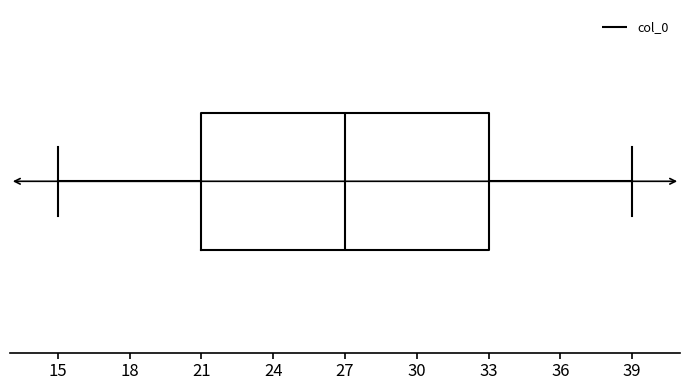

Transcribe this box plot: give where the median line is, the range the box spans, and where the two whiskers end, as read against the x-axis. The values are not printed on the chart, so give them approximately, as read against the axis.

median 27, box 21 to 33, whiskers 15 to 39